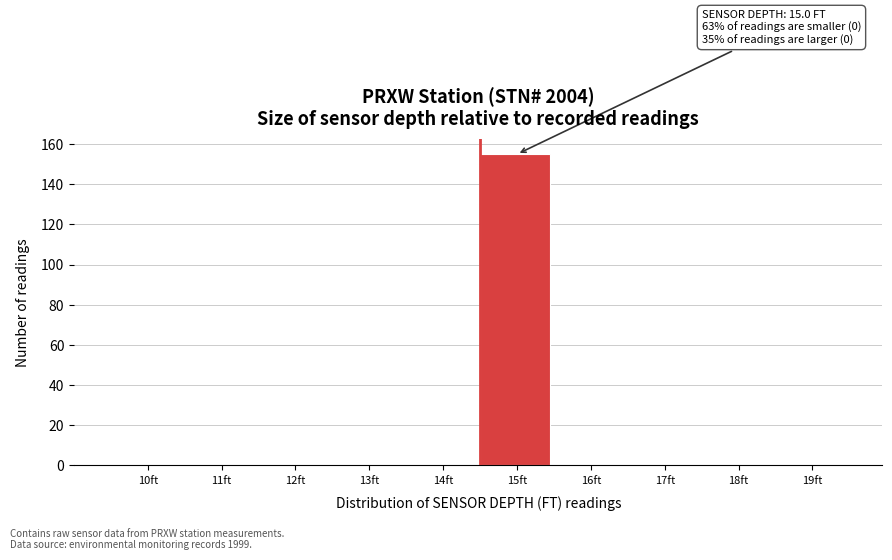

Reading right to left, list all the values displayed in this chart.

19ft=0	18ft=0	17ft=0	16ft=0	15ft=155	14ft=0	13ft=0	12ft=0	11ft=0	10ft=0